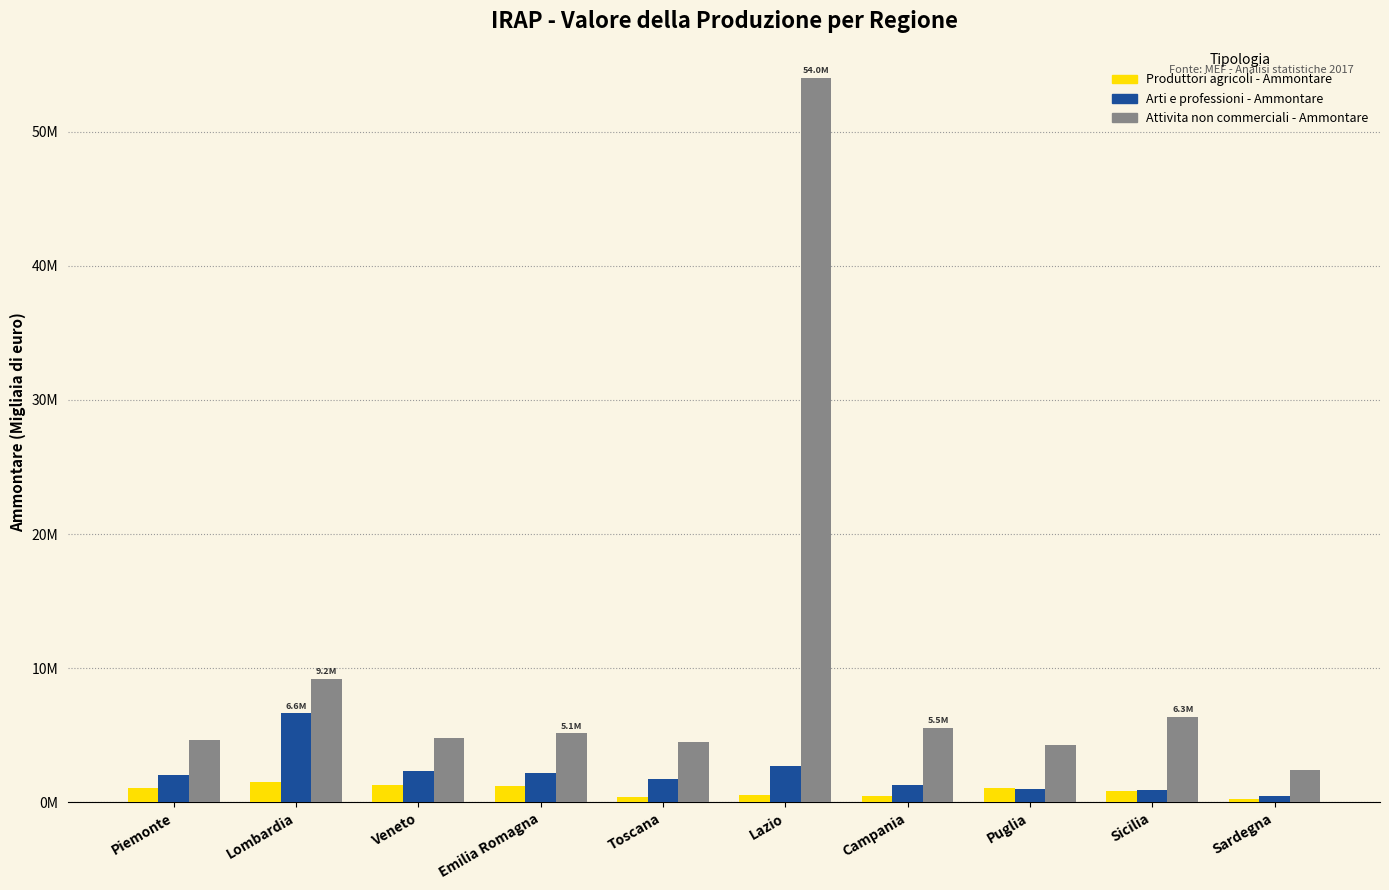

At how many categories does at least one series exceed 986569?

10